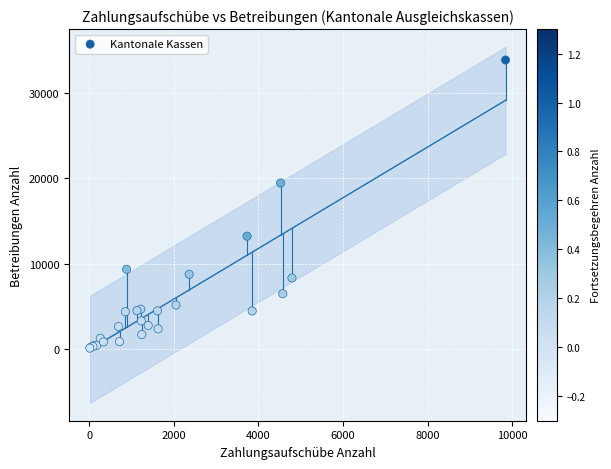

What Y value in the scatter plot is closest to 16982?

19446